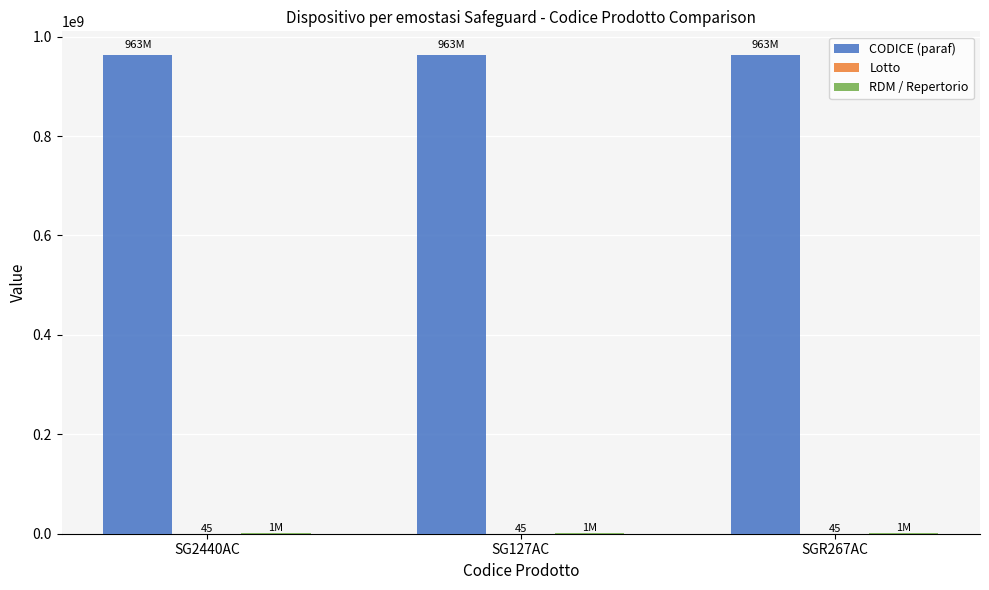

How many data points does each series have?

3